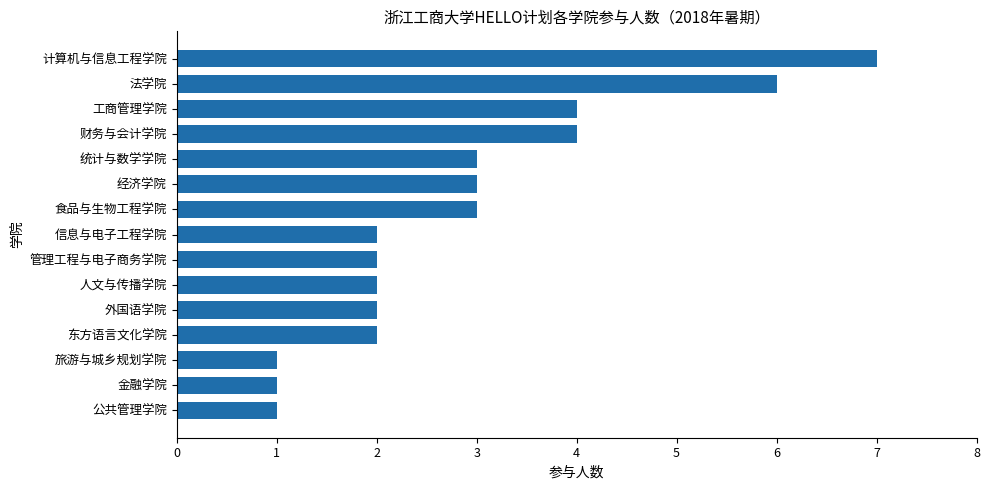

The chart shows a value of 4 at 工商管理学院. True or false?

True